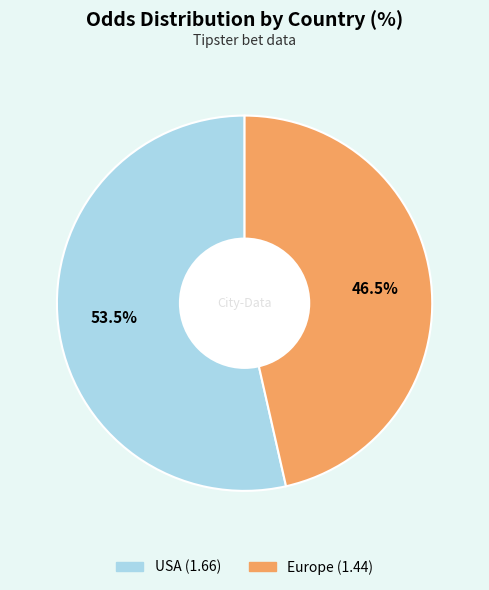

Combined, what portion of the pie is Europe and USA?

100.0%